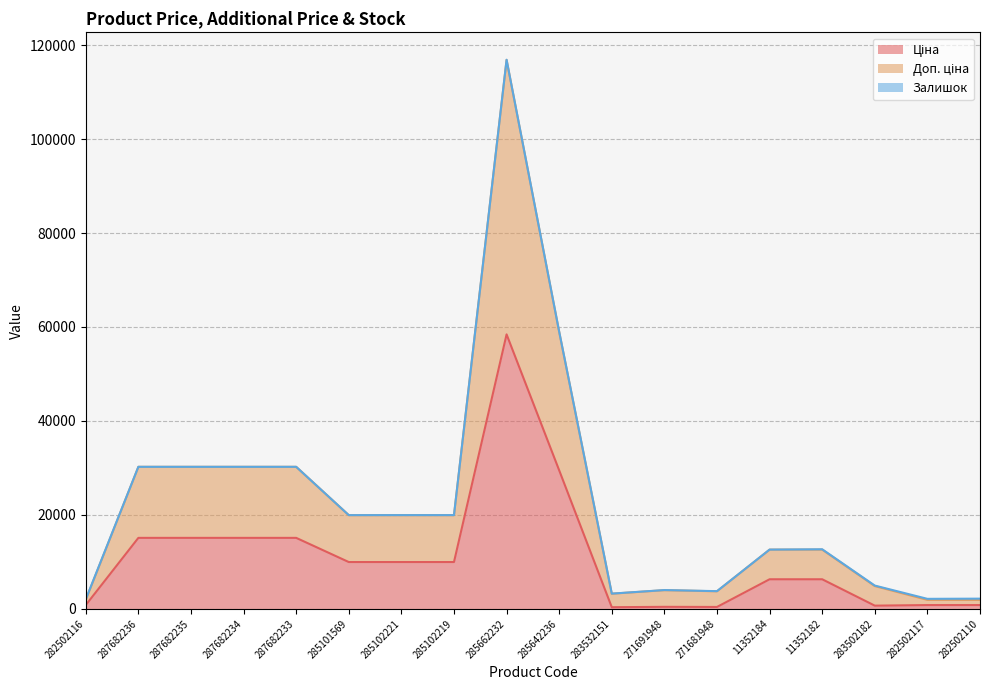

True or false: Ціна and Доп. ціна cross at least once.

False